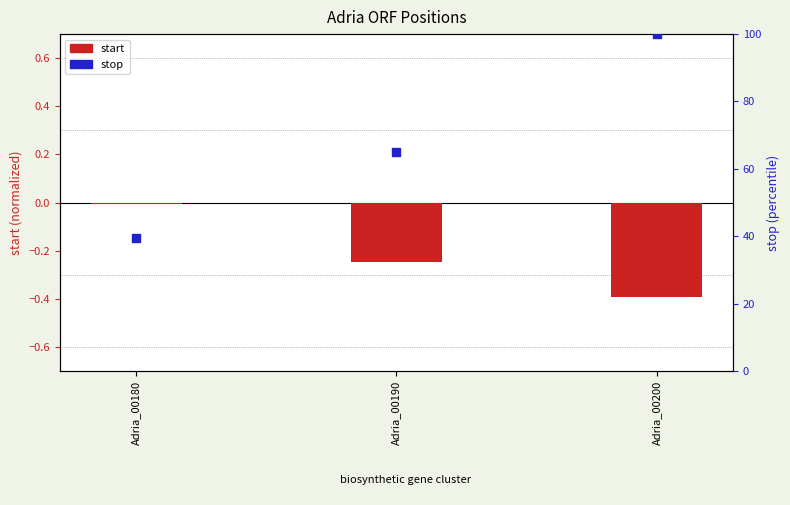

Is the value of stop at Adria_00190 greater than the value of start at Adria_00200?

Yes